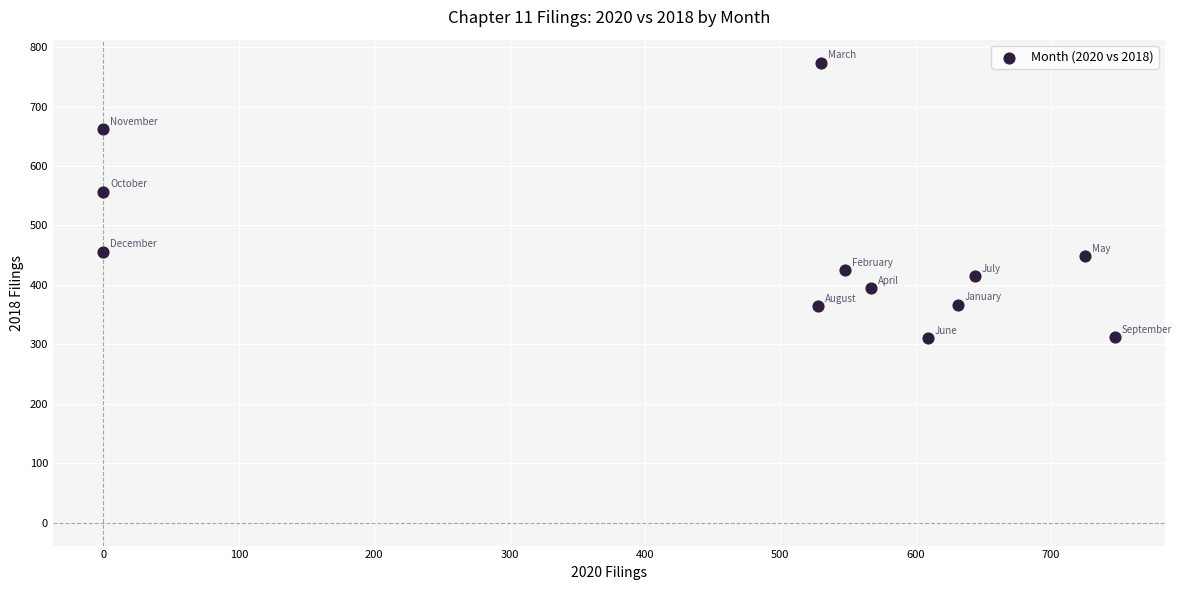

What Y value in the scatter plot is closest to 542?

557